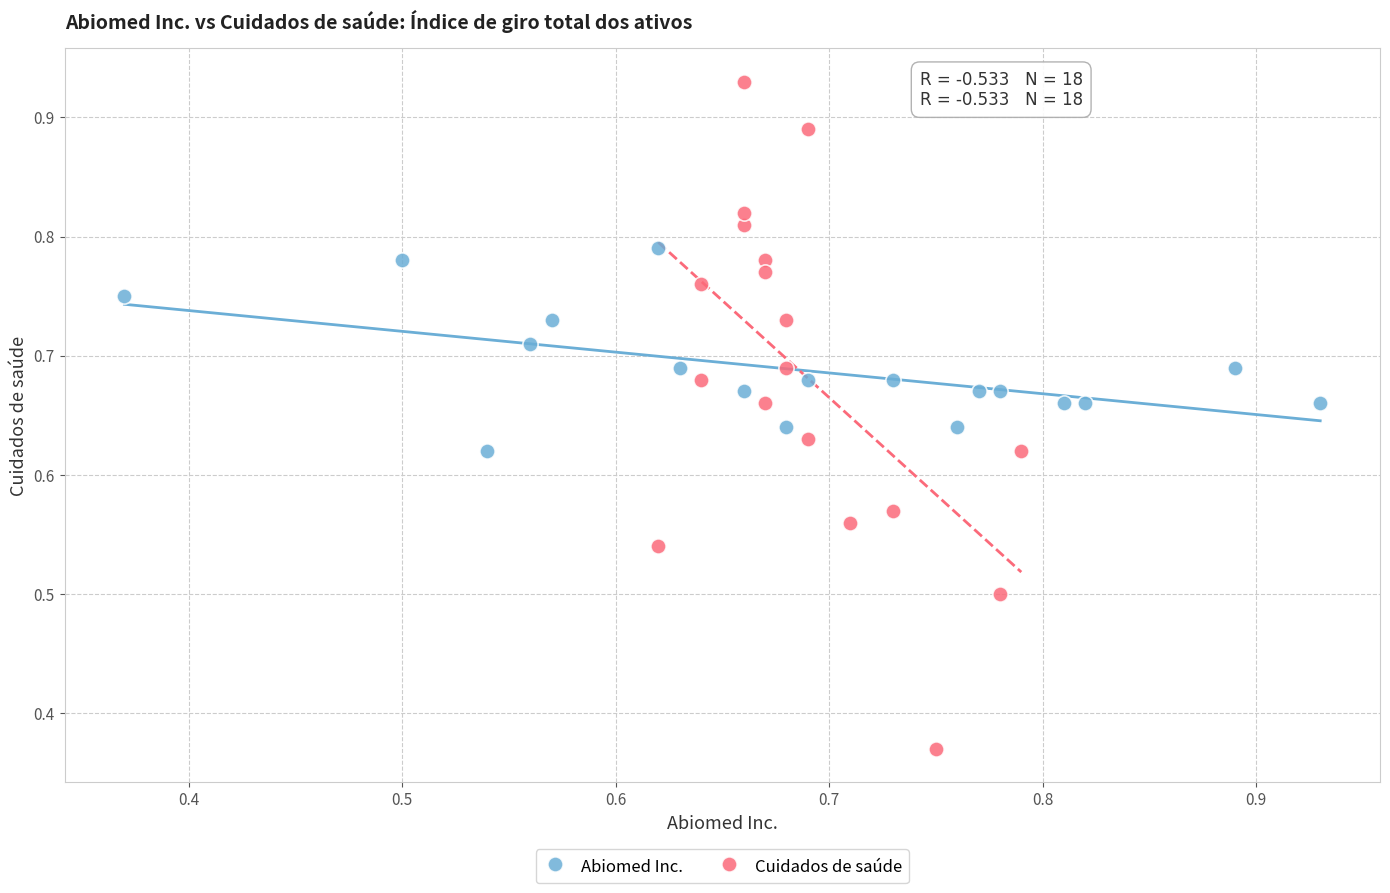

Which series reaches the minimum Y coordinate?

Cuidados de saúde